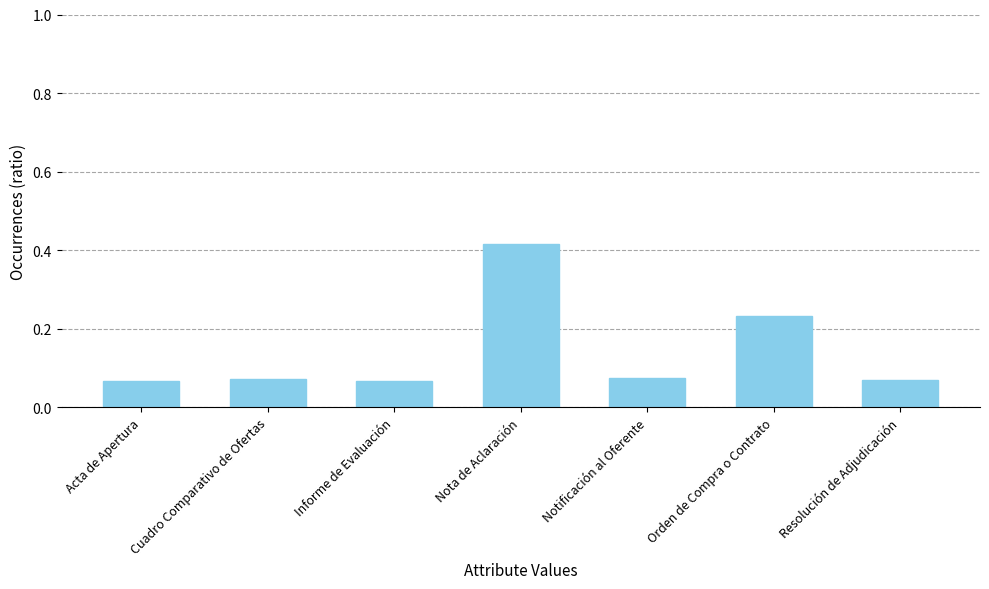

Count the values in the range 0 to 1.

7